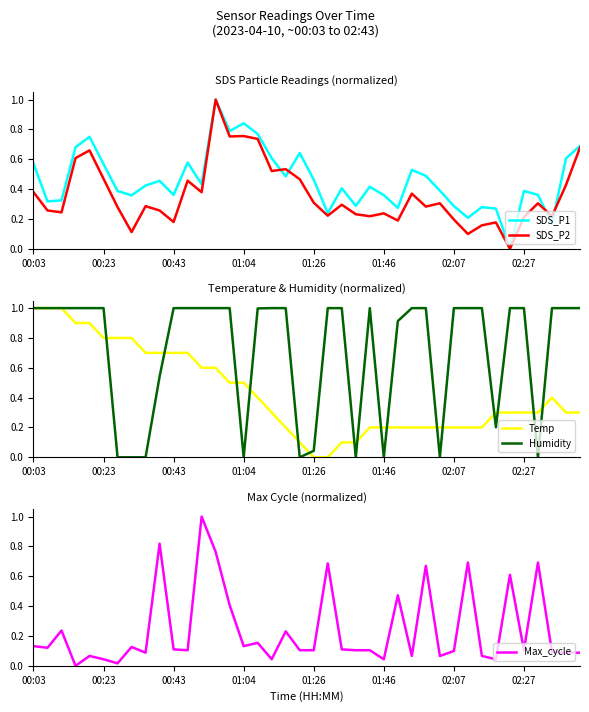

How many interior local peaks does the Humidity series have?

1